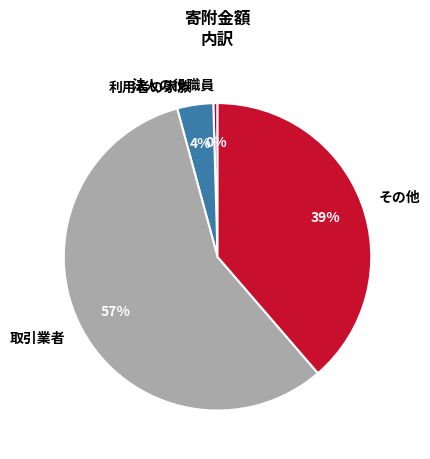

Combined, do その他 and 利用者の家族 account for over 50%?

No